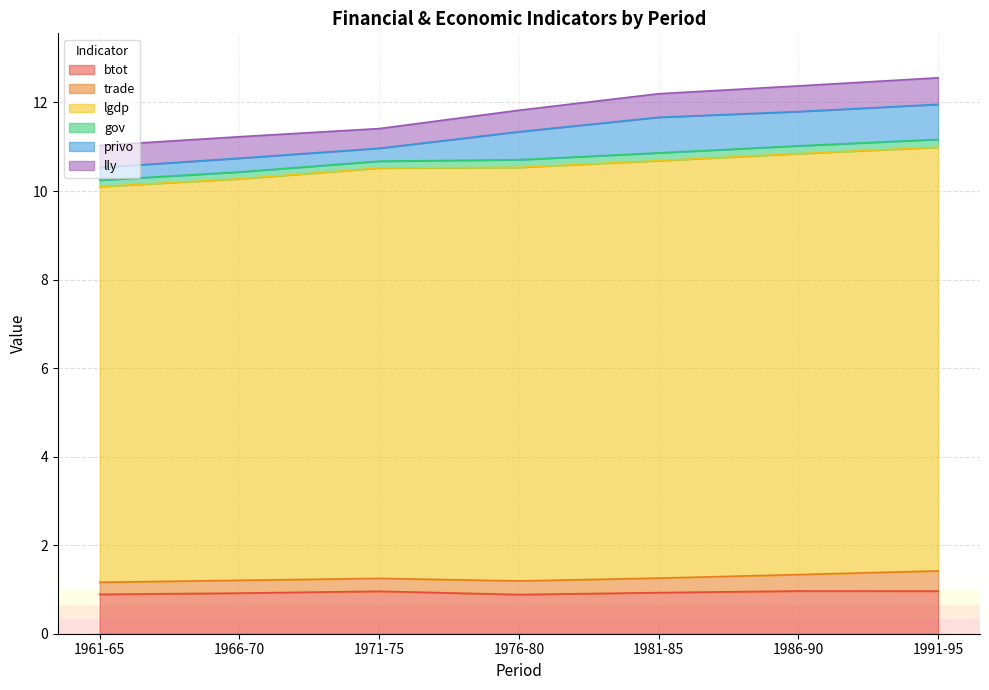

The value of btot at 1986-90 is 1.0. True or false?

True